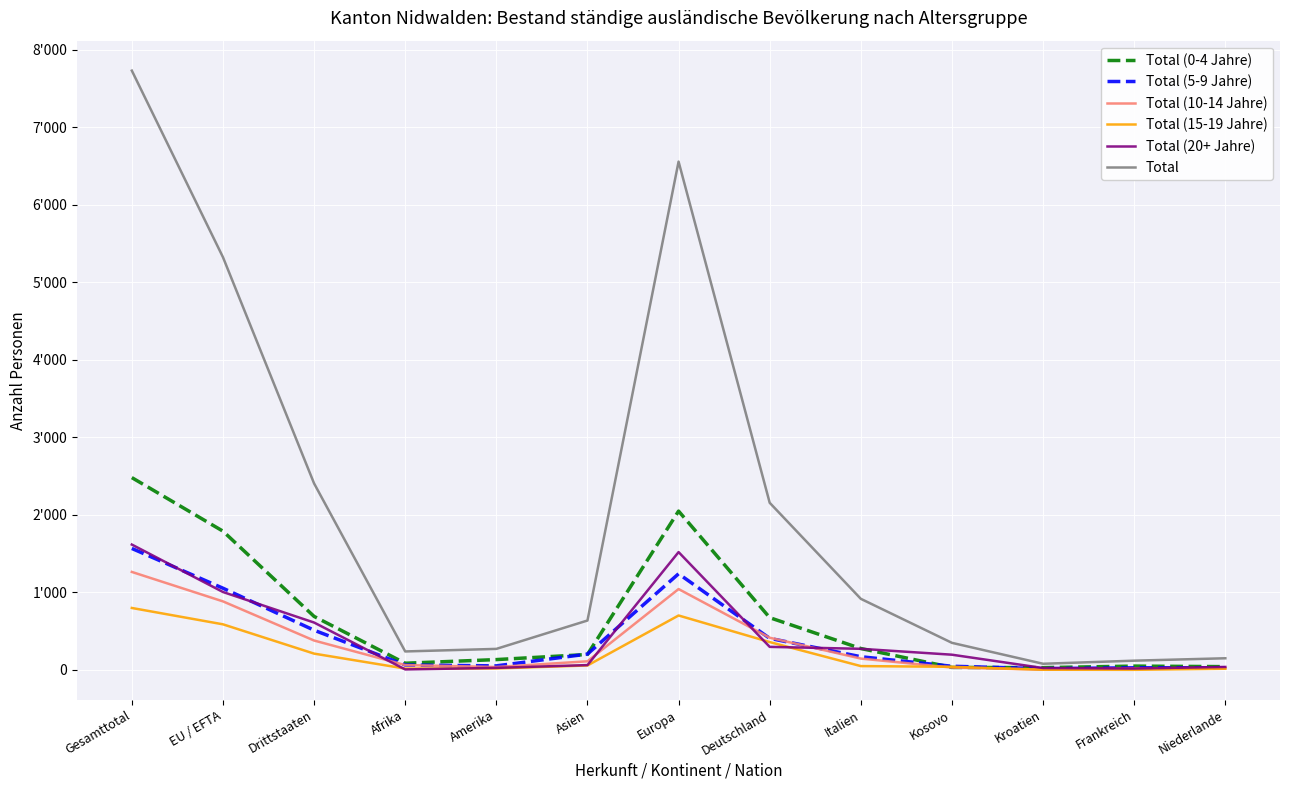

What is the total value across all series at Drittstaaten?

4814